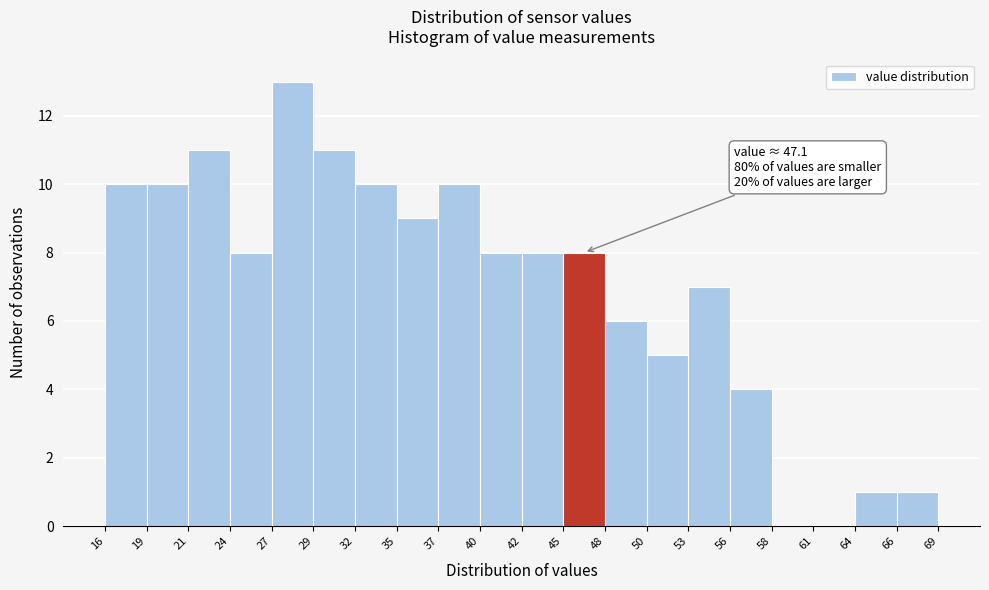

Which range on the x-axis has the tallest bar?

27 to 29